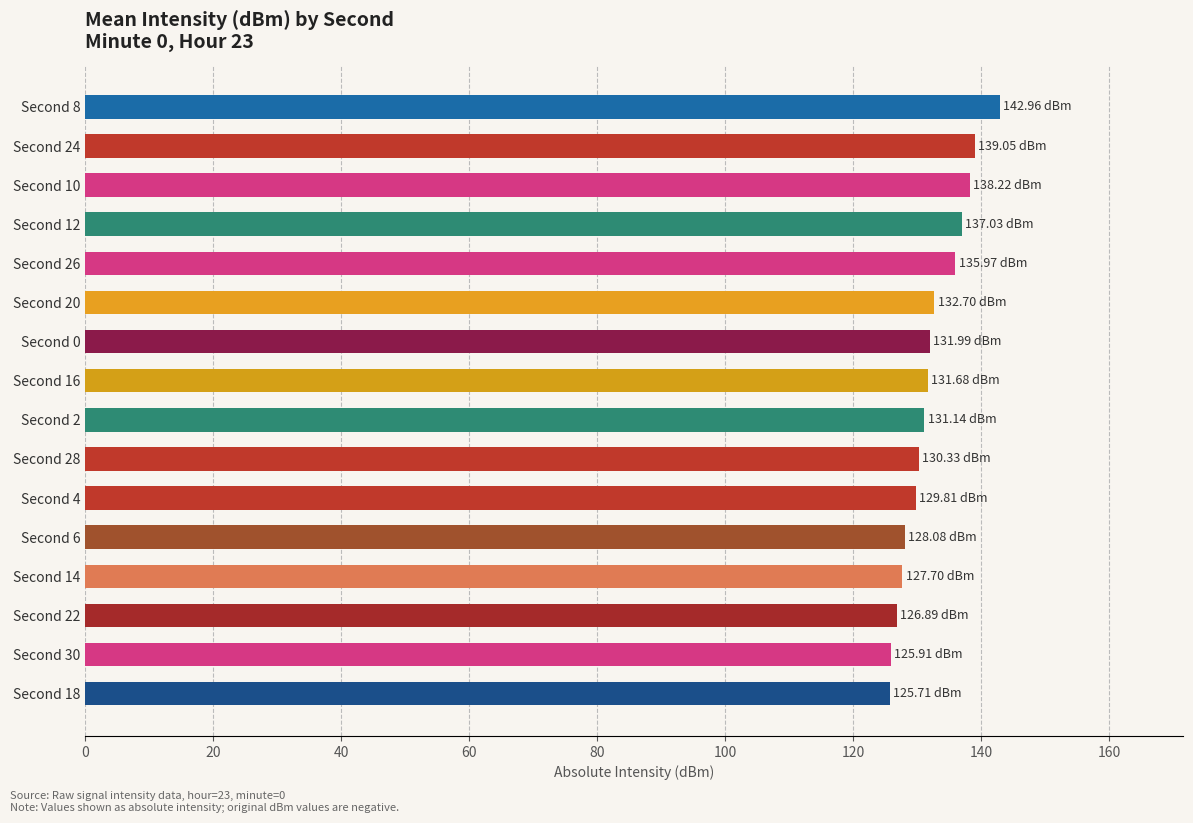

What is the difference between the second highest and minimum values?

13.3